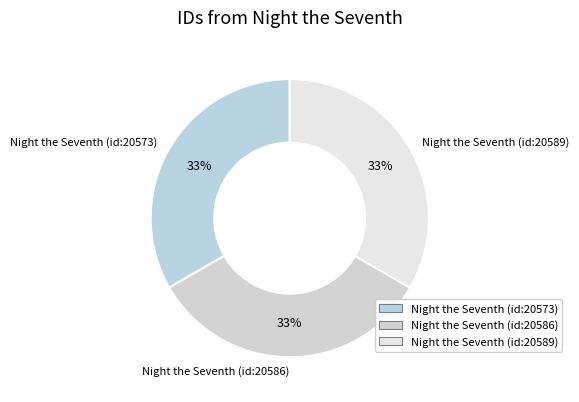

To the nearest percent, what is the average slice percentage?

33%